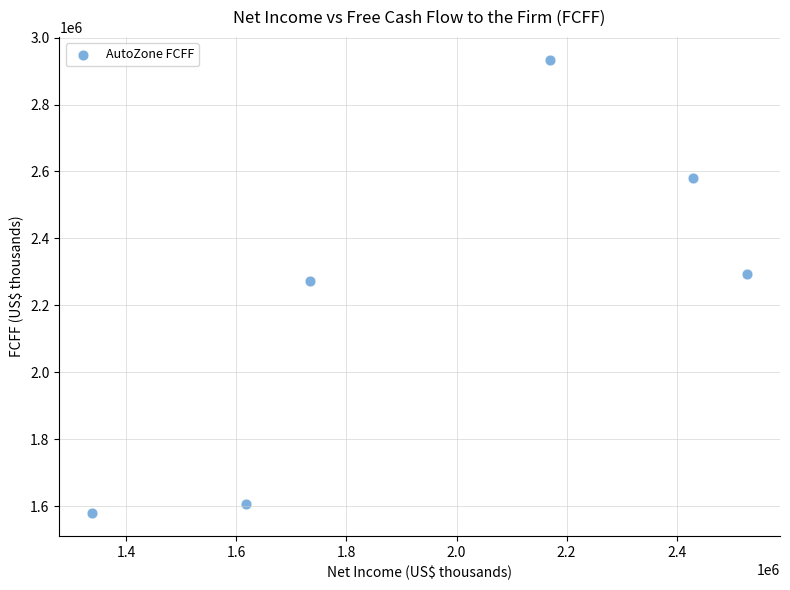

What Y value in the scatter plot is closest to 2256619?

2273995